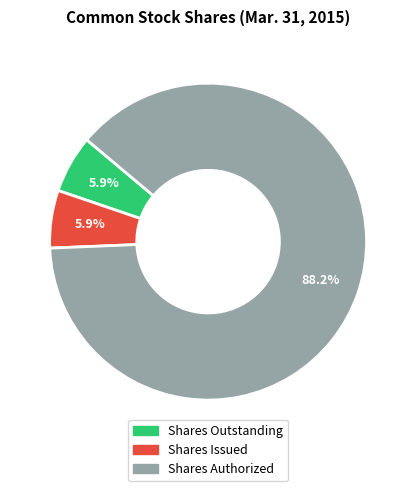

What is the majority slice?

Shares Authorized